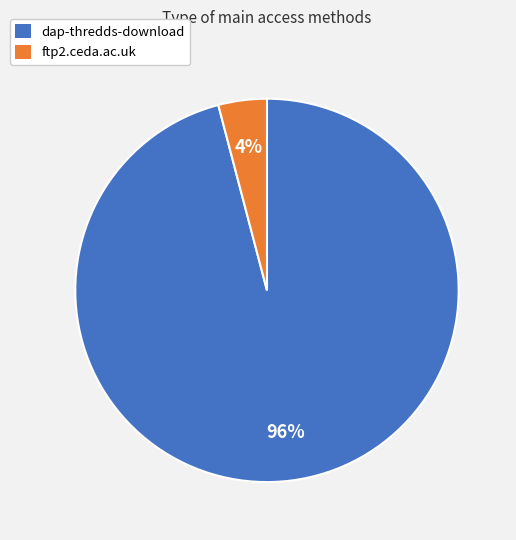

Is there a majority slice in this chart?

Yes